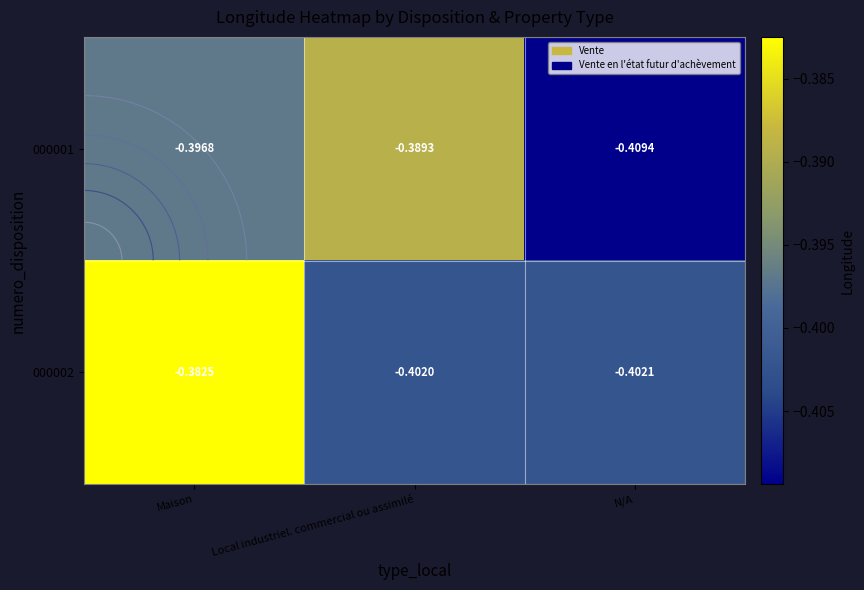

What is the sum of the 000001 values at Maison and Local industriel. commercial ou assimilé?

-0.8